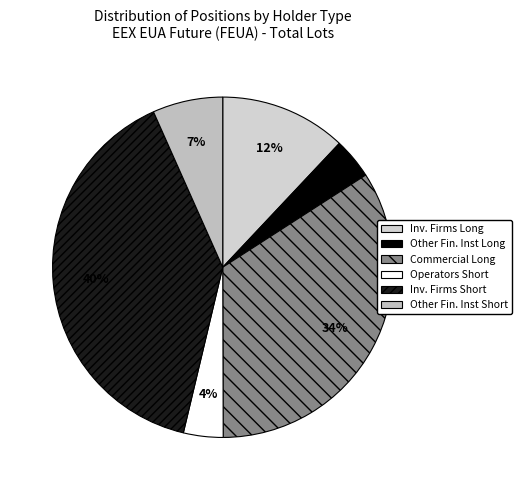

How many segments does this pie chart have?

6